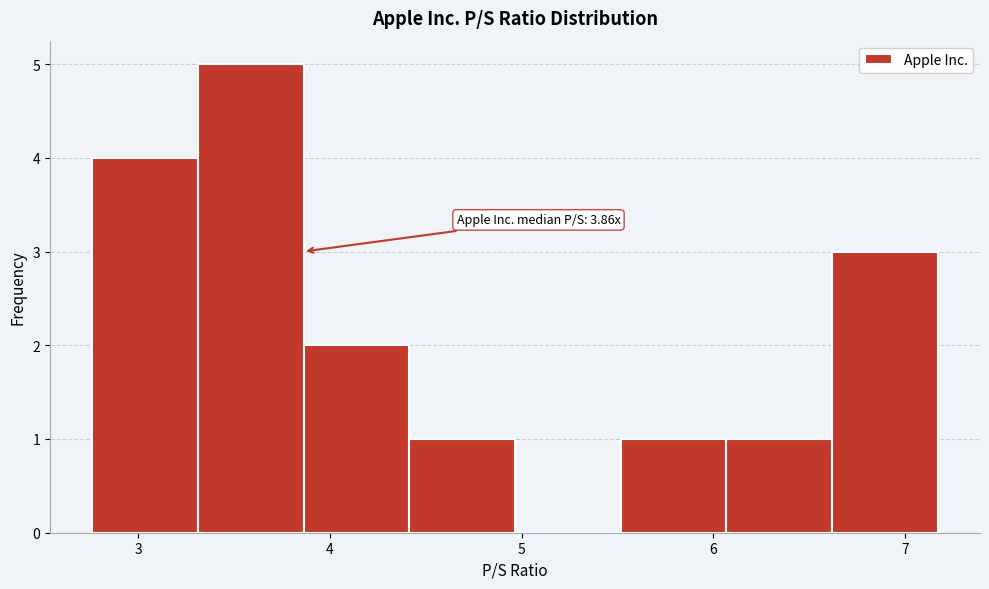

Which range on the x-axis has the tallest bar?

3.3 to 3.9